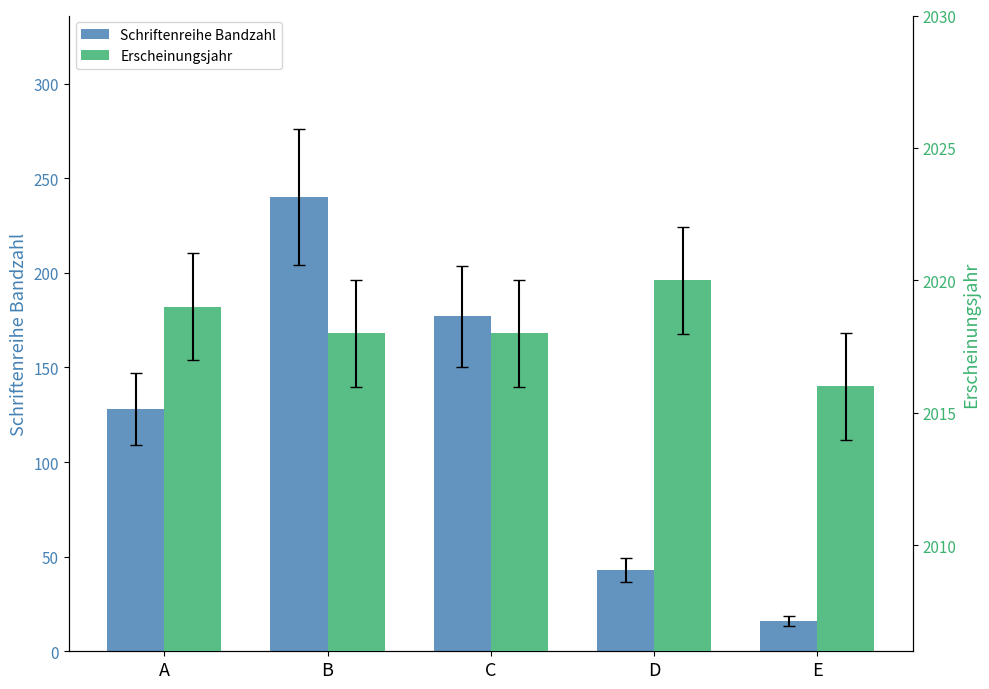

What is the greatest value displayed?

2020